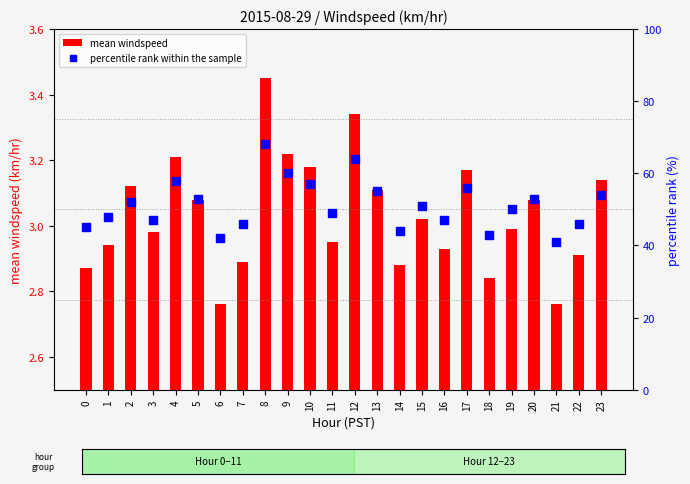

What are all the series names shown in the legend?

mean windspeed, percentile rank within the sample